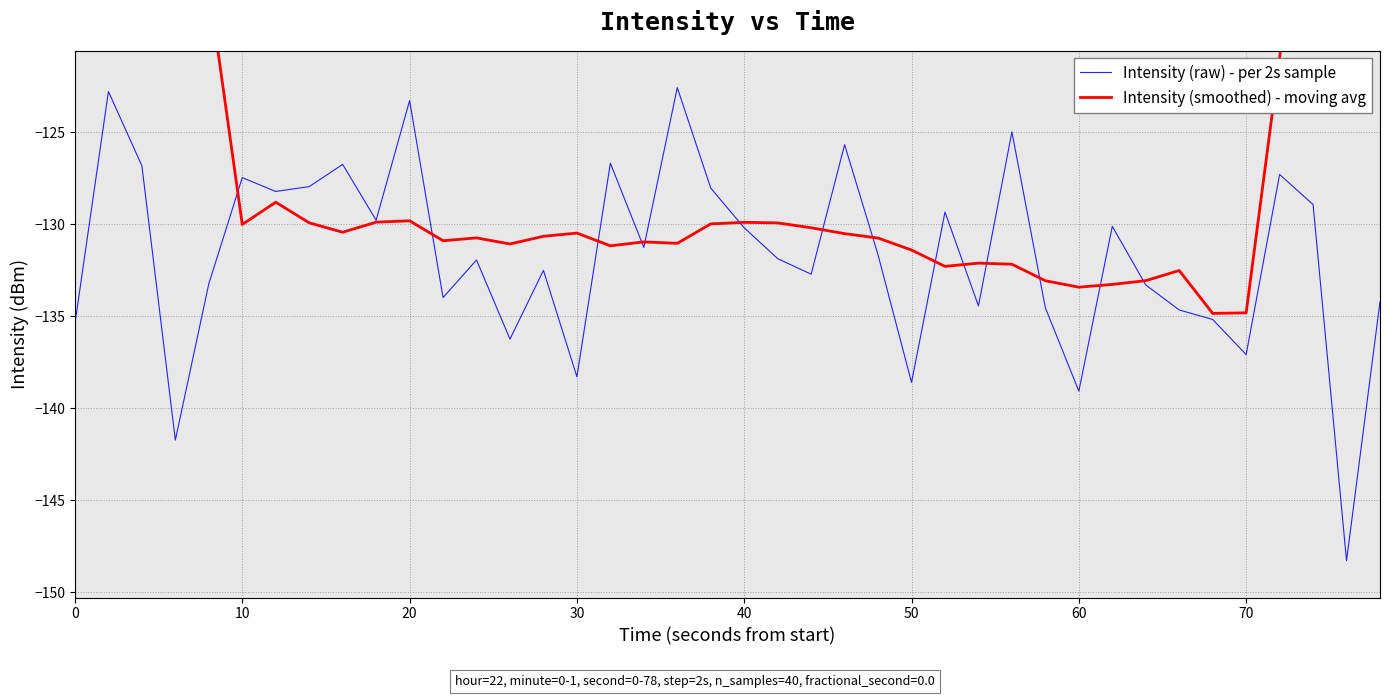

In Intensity (smoothed) - moving avg, how many points are lower than both neighbors (excluding endpoints)?

9